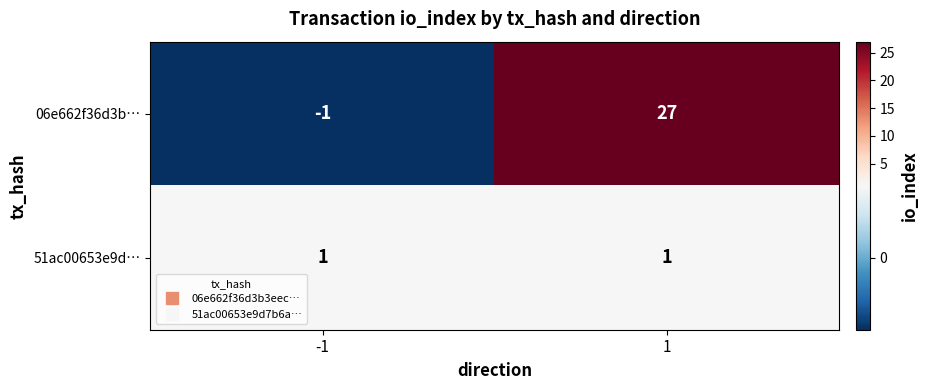

What is the maximum value shown in the chart?

27